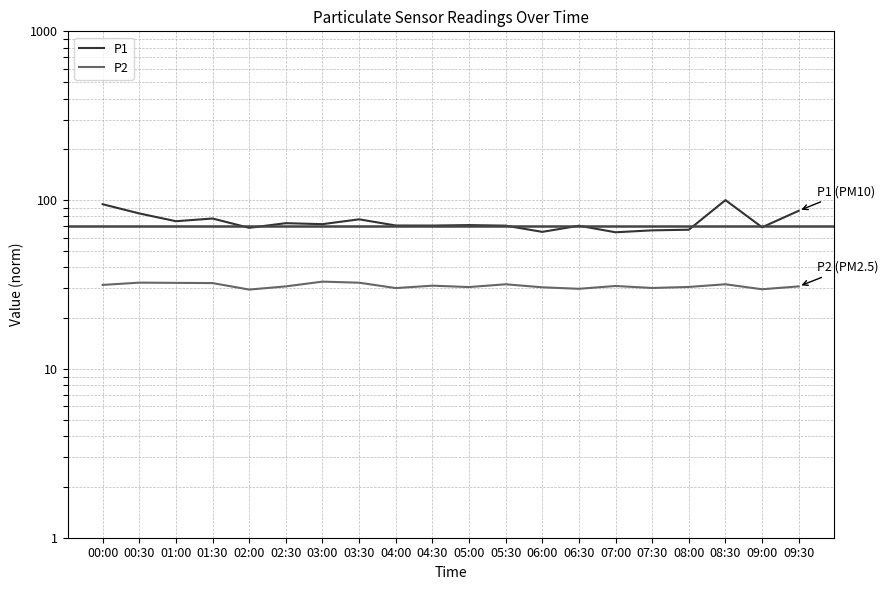

Is the value of P2 at 07:30 greater than the value of P1 at 05:30?

No